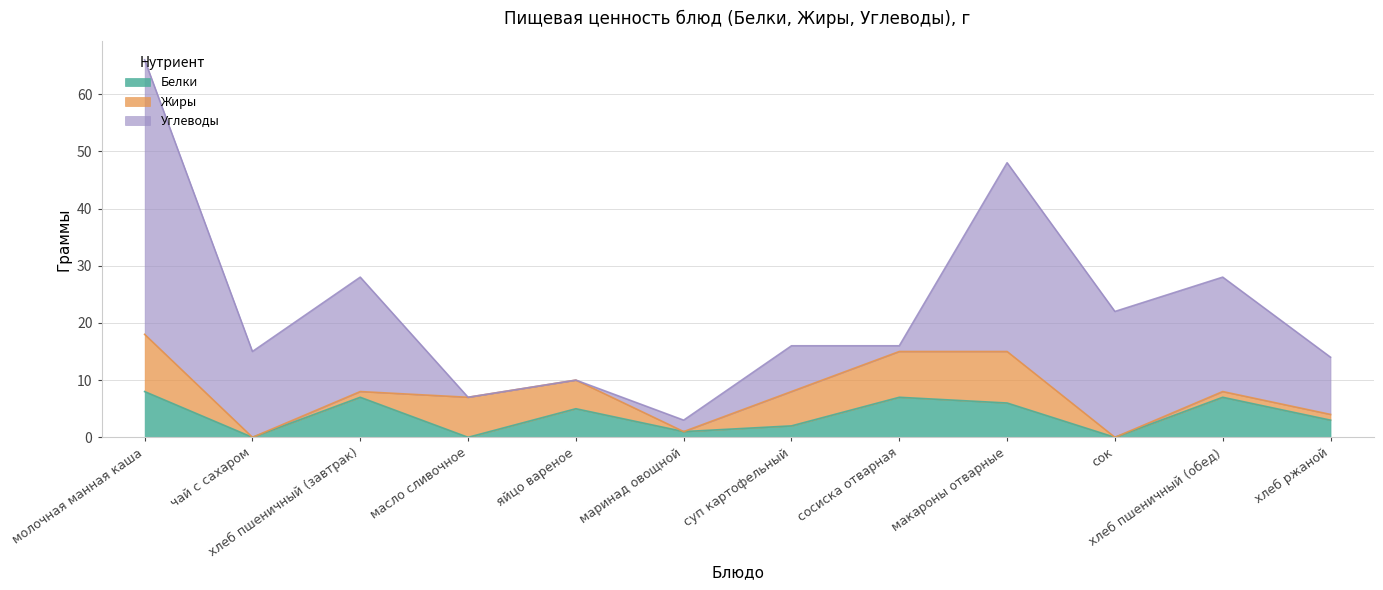

Where is Жиры nearest to the value 5?

яйцо вареное